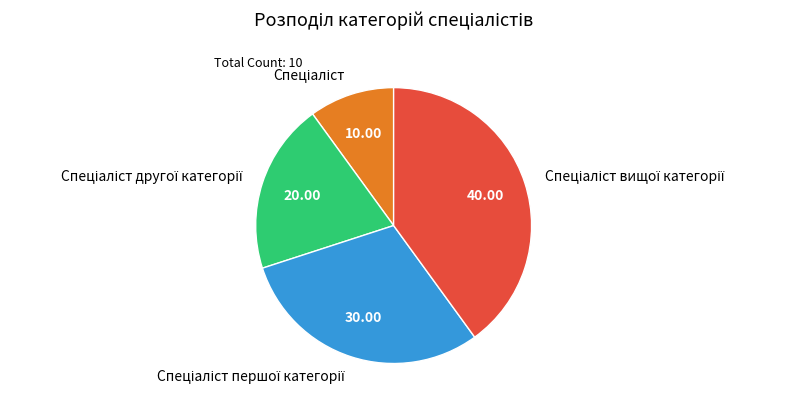

Is there any slice that represents more than half of the pie?

No